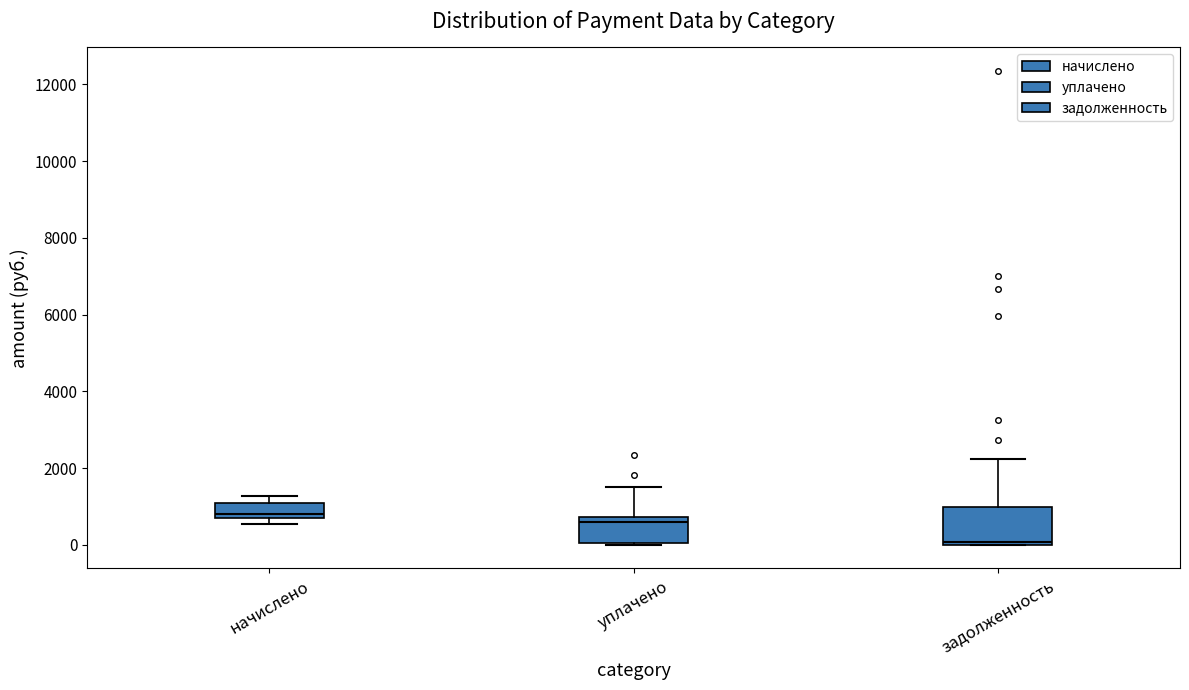

Reading left to right, transcribe this box plot: for each box, give where its median line is, the range the box spans, and where its two whiskers end, as read against the y-axis. The values are not printed on the chart, so give them approximately, as read against the axis.

начислено: median 800, box 600 to 1000, whiskers 600 (just below the box's lower edge) to 1200
уплачено: median 600, box 0 to 800, whiskers 0 to 1600
задолженность: median 0 (just above the box's lower edge), box 0 to 1000, whiskers 0 to 2200